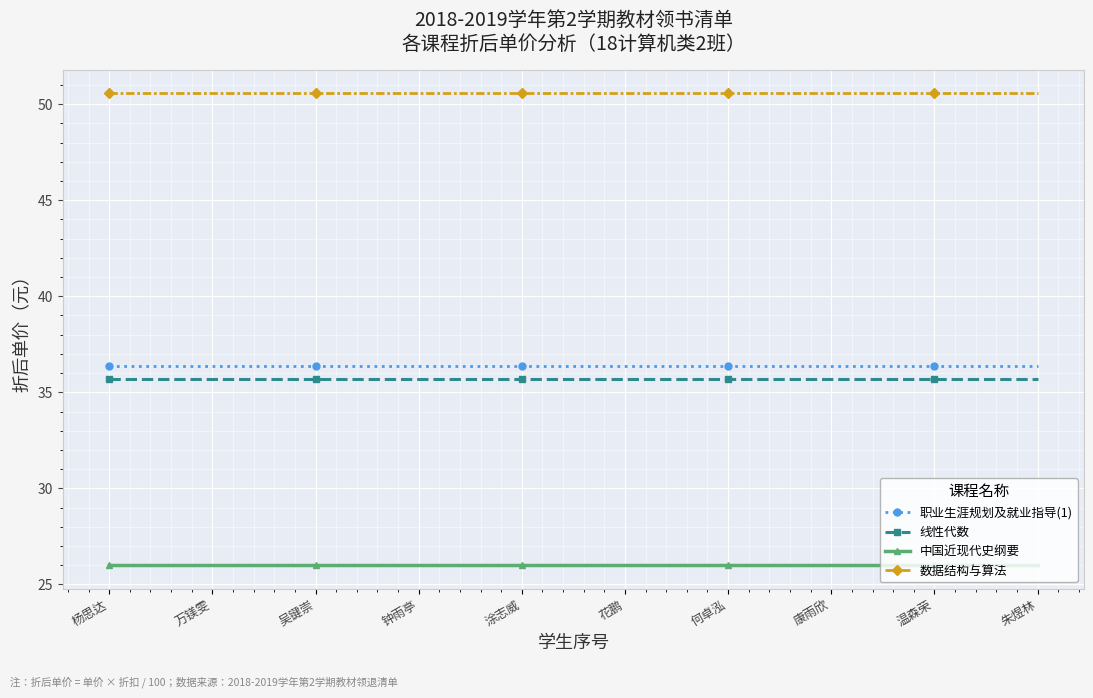

The value of 职业生涯规划及就业指导(1) at 万镁雯 is 36.4. True or false?

True